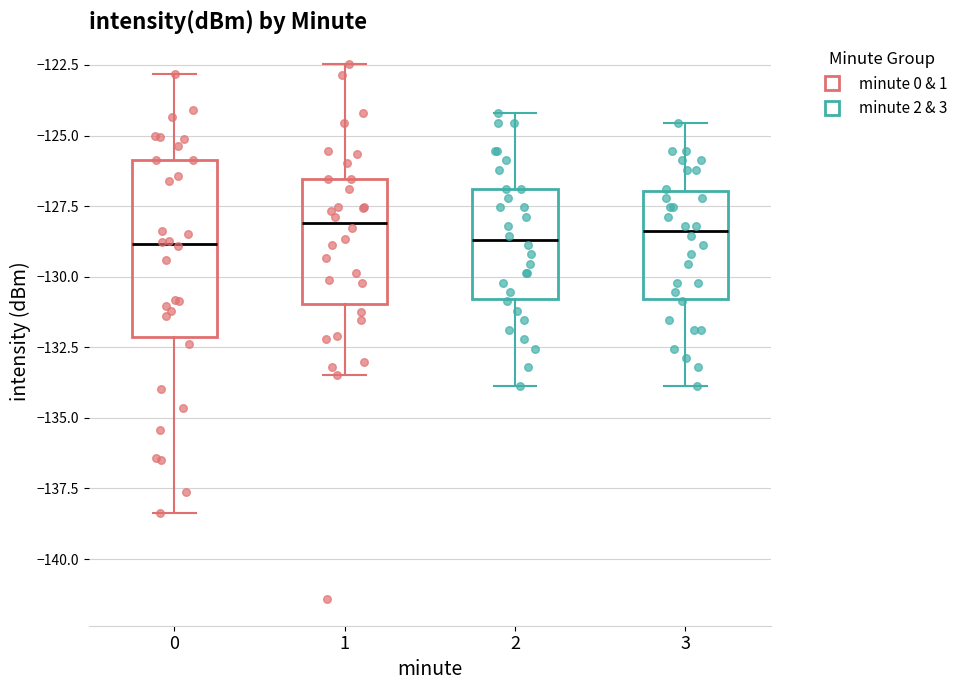

Reading left to right, transcribe this box plot: for each box, give where its median line is, the range the box spans, and where its two whiskers end, as read against the y-axis. The values are not printed on the chart, so give them approximately, as read against the axis.

0: median -129.0, box -132.0 to -126.0, whiskers -138.5 to -123.0
1: median -128.0, box -131.0 to -126.5, whiskers -133.5 to -122.5
2: median -128.5, box -131.0 to -127.0, whiskers -134.0 to -124.0
3: median -128.5, box -131.0 to -127.0, whiskers -134.0 to -124.5